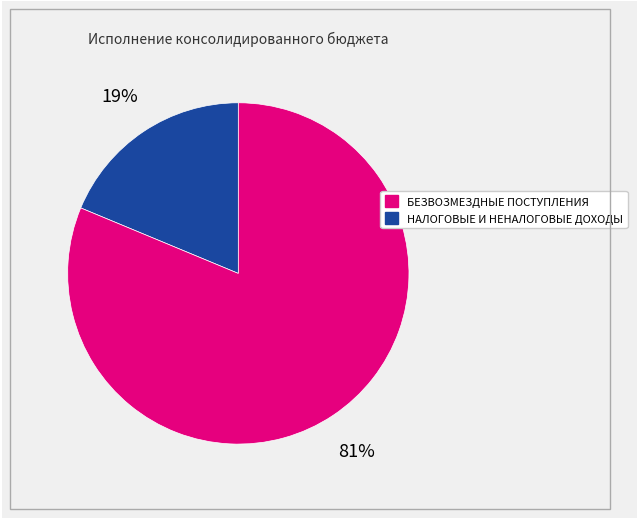

To the nearest percent, what is the average slice percentage?

50%